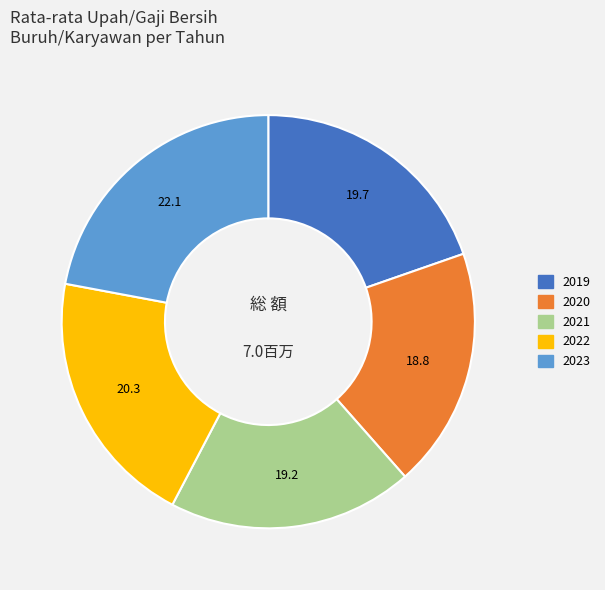

The 2021 slice represents 19% of the pie. True or false?

True